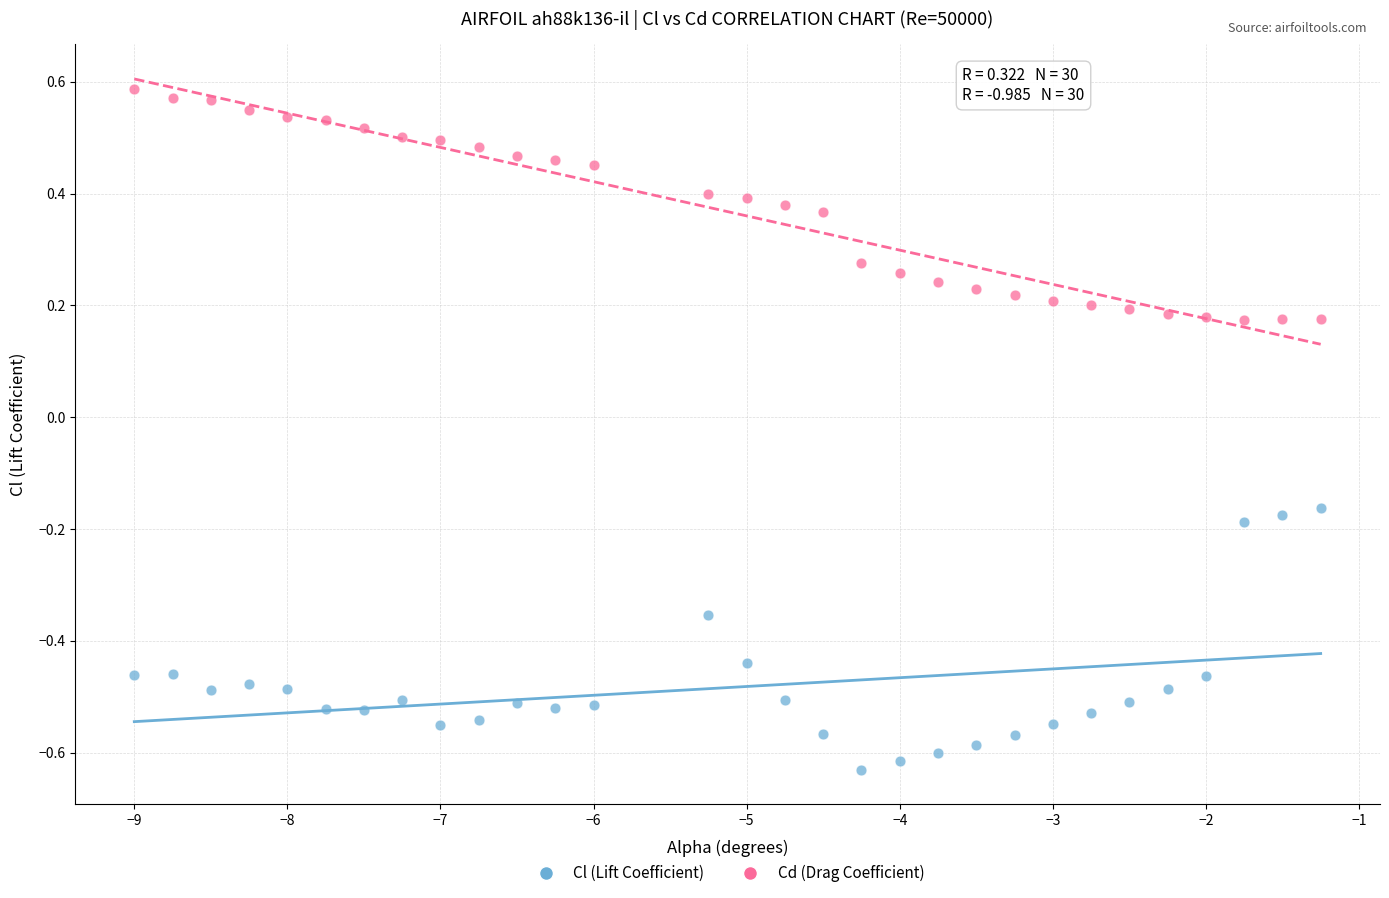

Across all data points, what is the range of Y values (max minus min)?

1.2